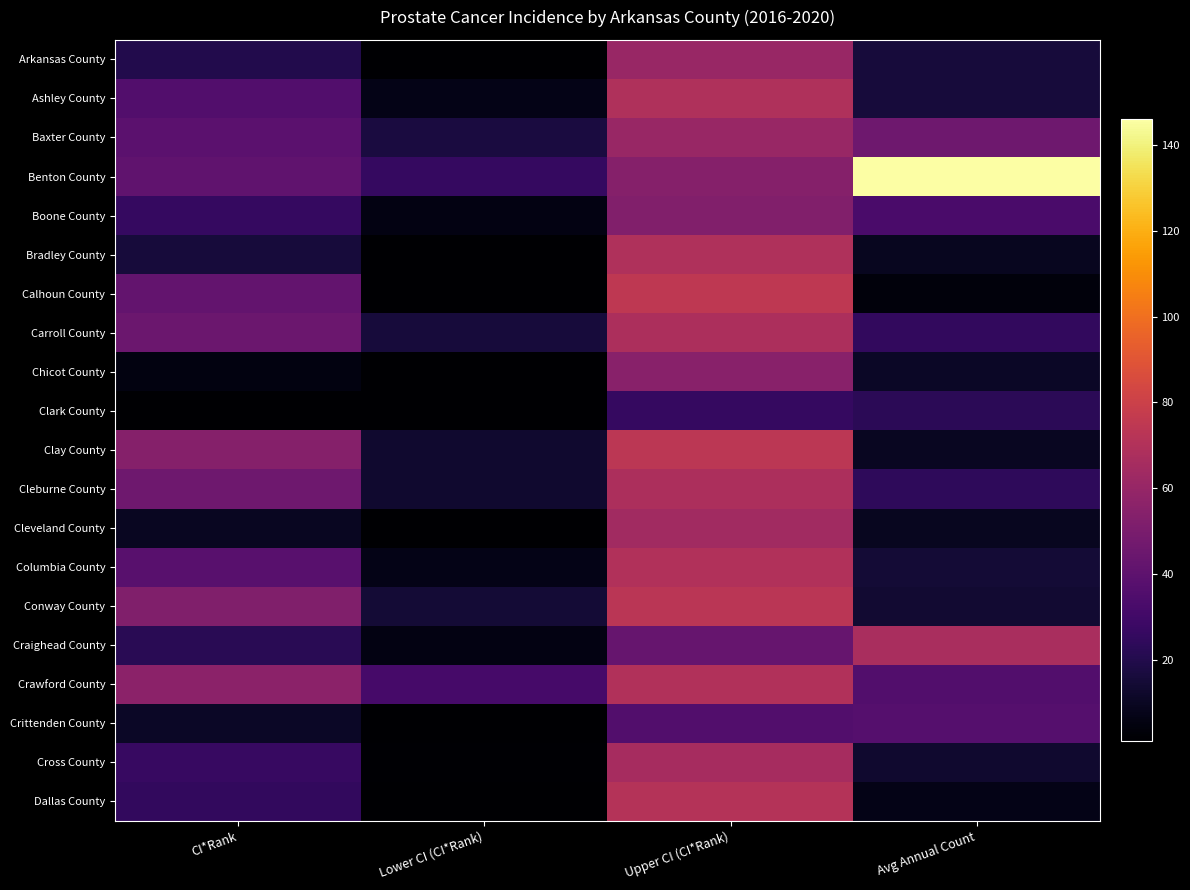

At which category is the sum across all series the highest?

Upper CI (CI*Rank)